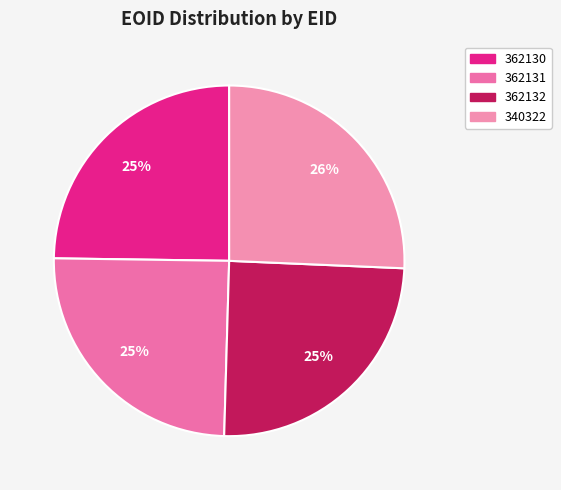

What percentage is the 362130 slice, to the nearest percent?

25%